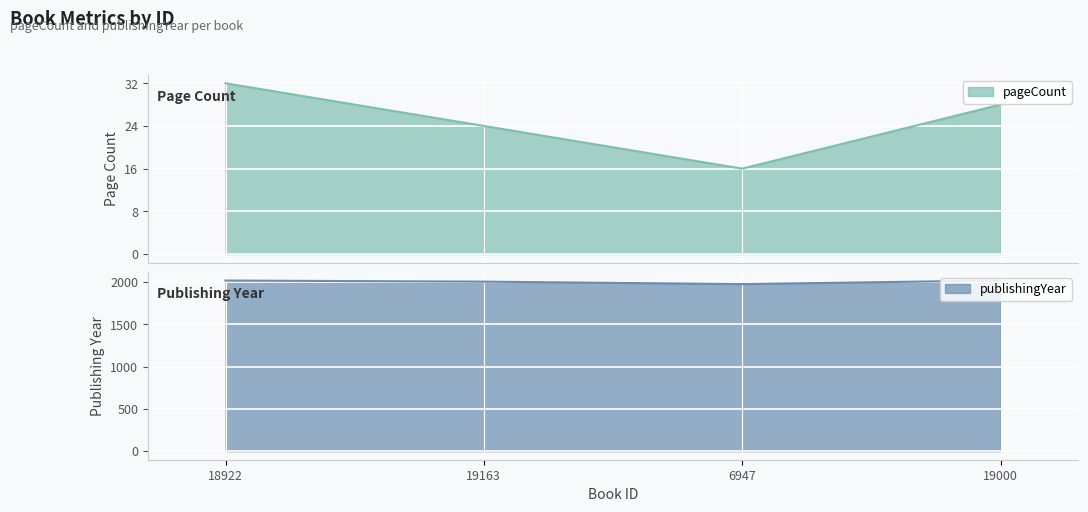

What are all the series names shown in the legend?

pageCount, publishingYear